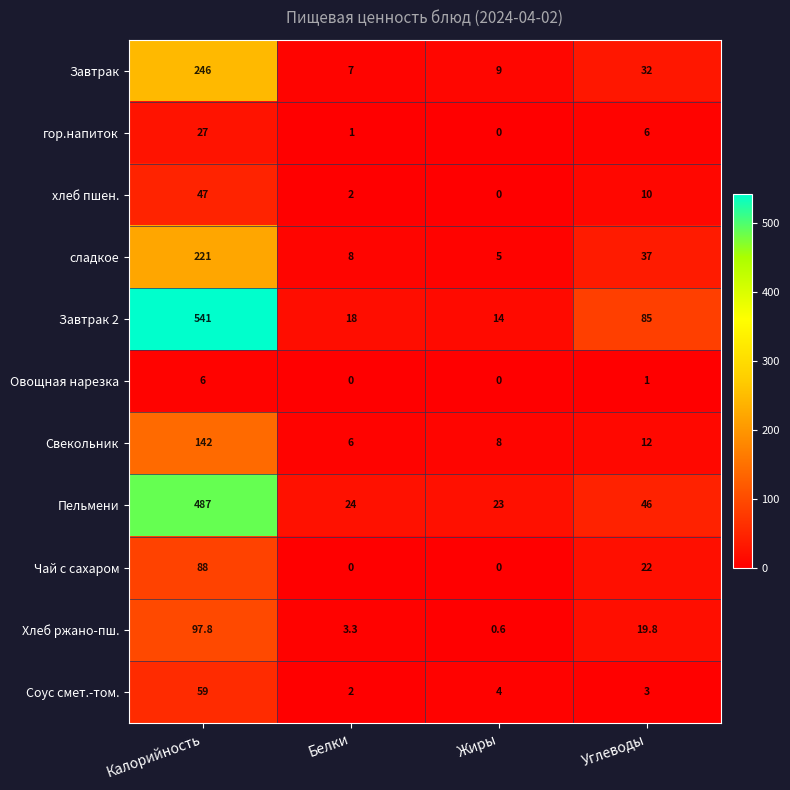

Which category has the highest value in the Овощная нарезка series?

Калорийность